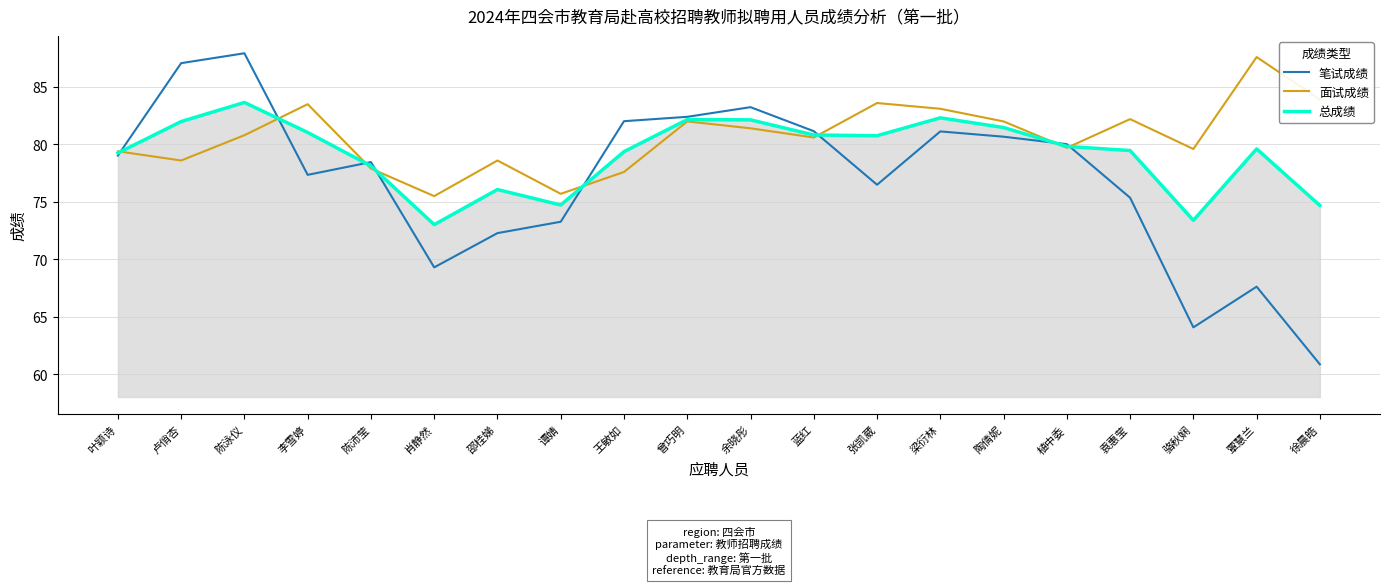

Which series changed the most between 肖静然 and 谭婧?

笔试成绩